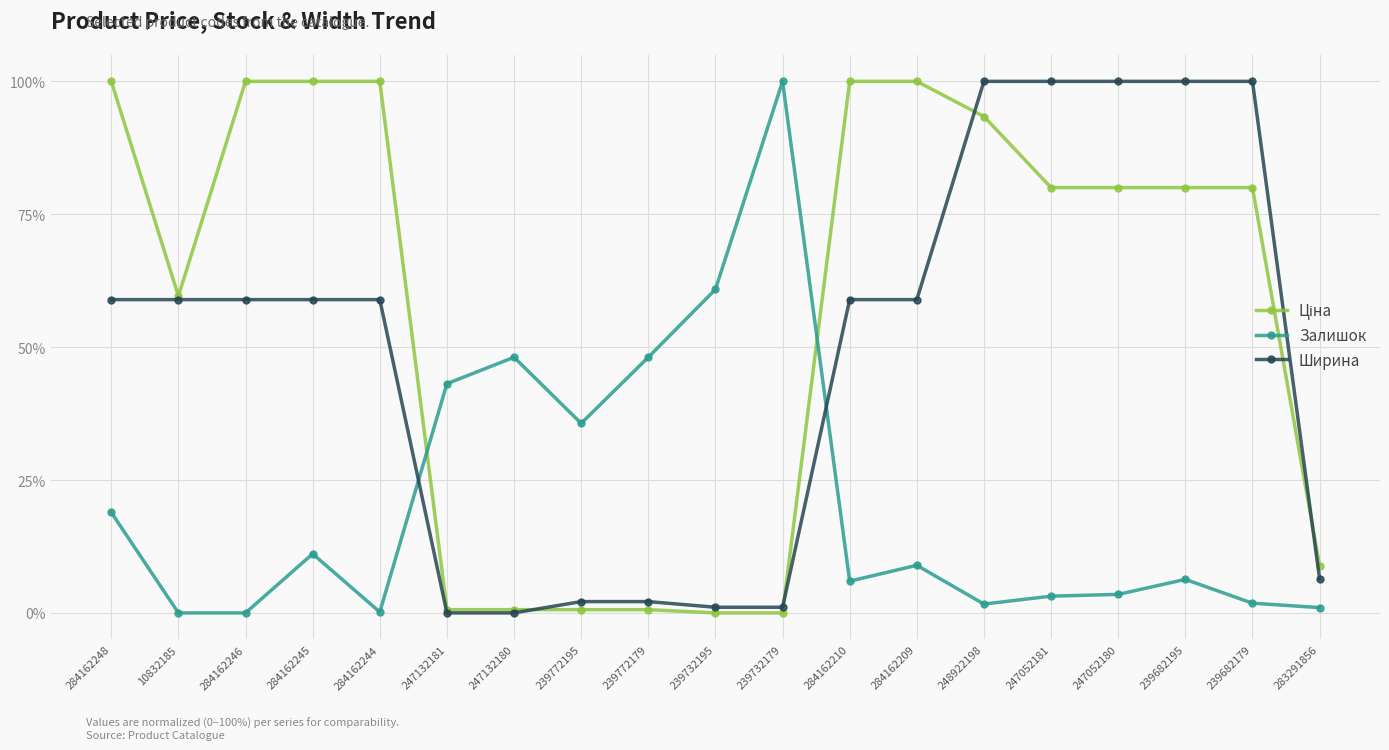

Rank the series by their average value, from lowest to highest.

Залишок, Ширина, Ціна